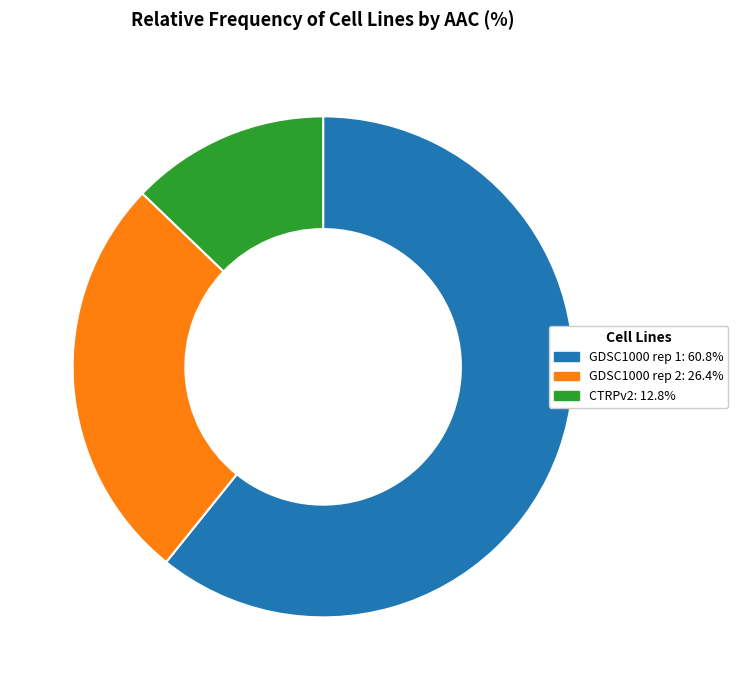

Is GDSC1000 rep 1: 60.8% the majority of the pie?

Yes